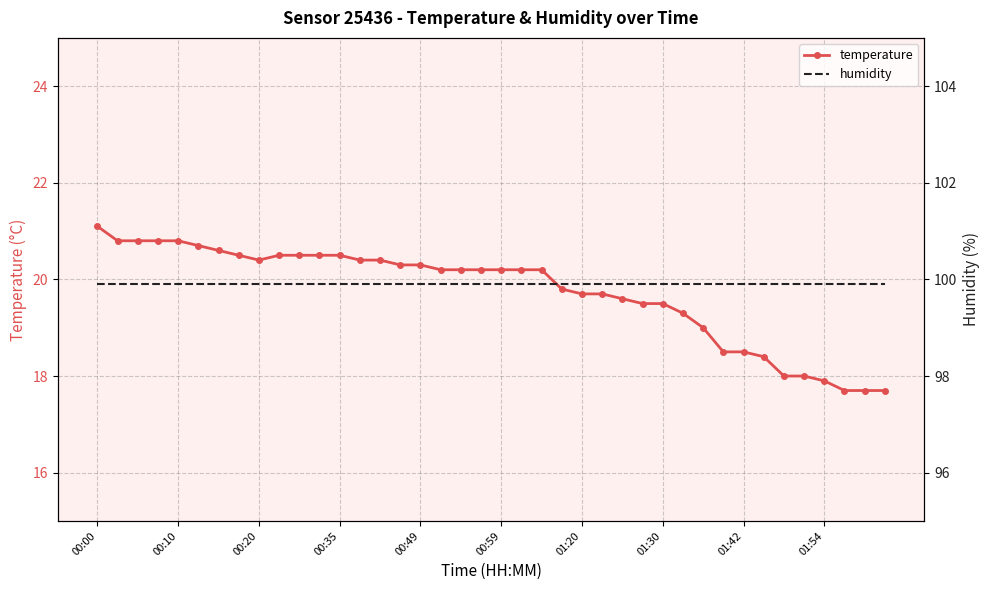

Which category has the highest value in the humidity series?

00:00